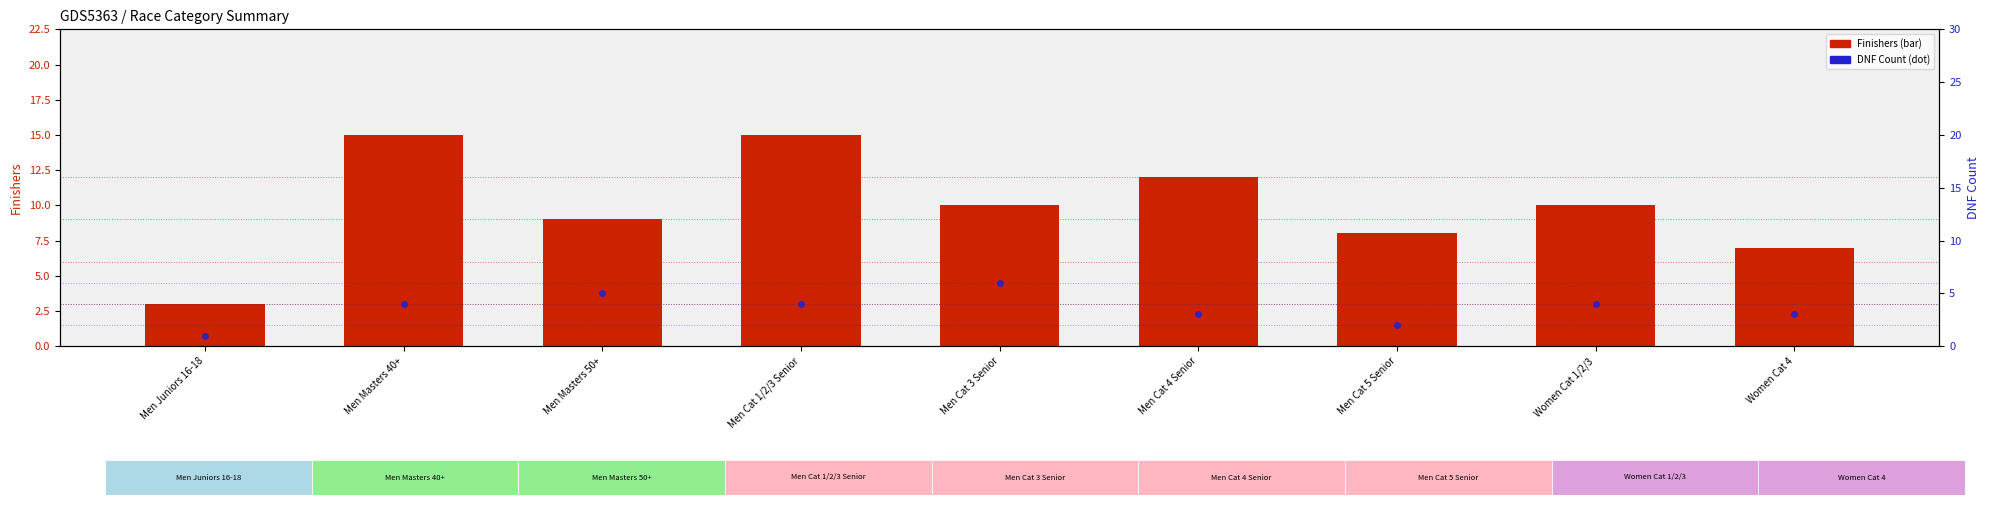

What is the sum of all Finishers values?

89